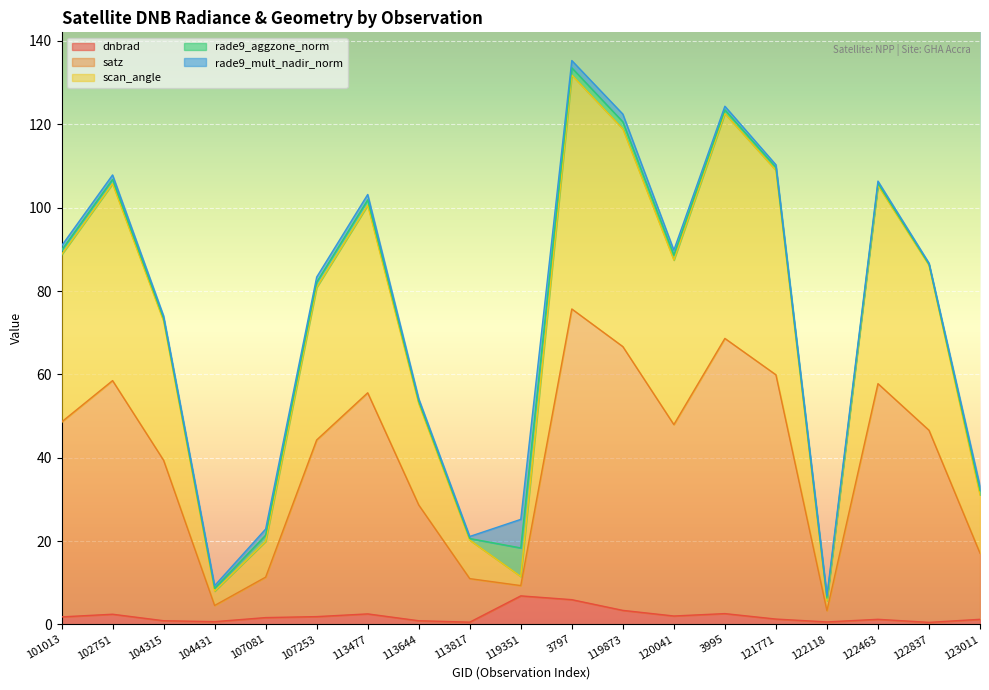

True or false: satz and dnbrad cross at least once.

False